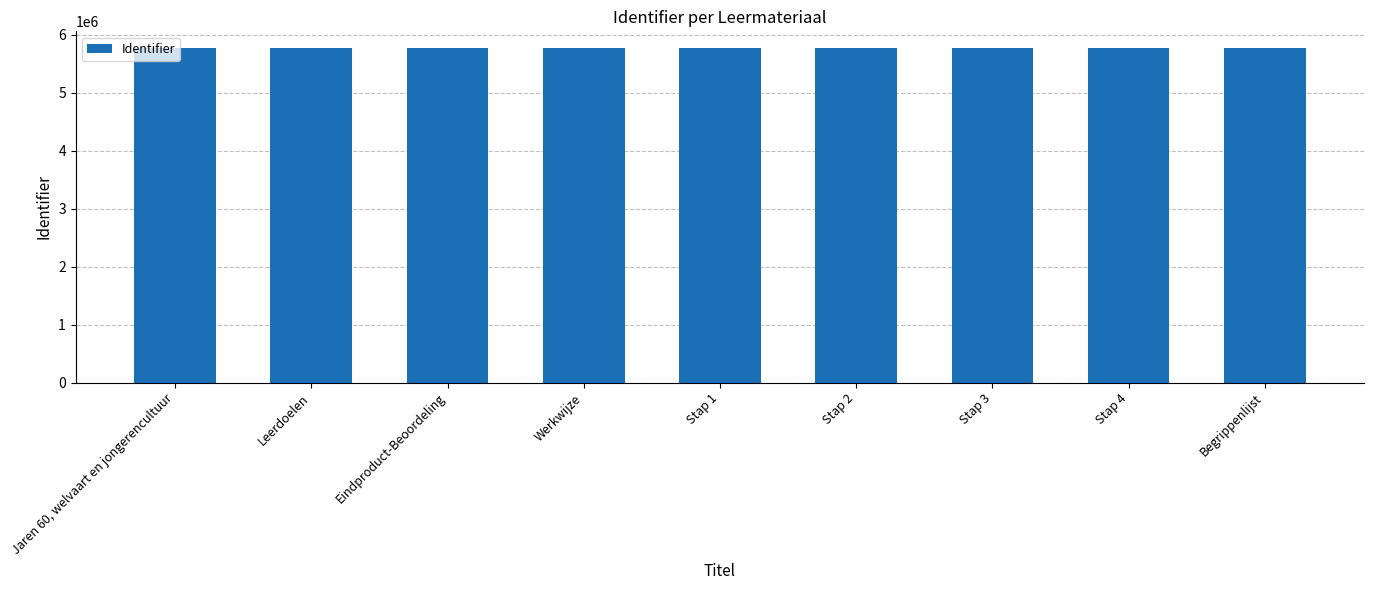

What is the maximum value shown in the chart?

5768212